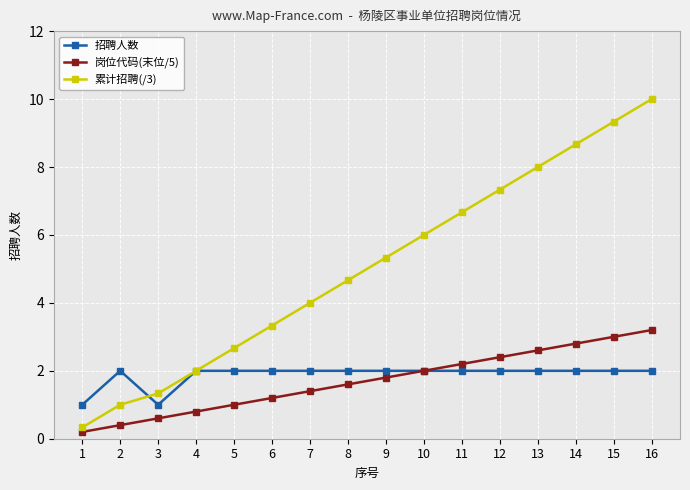

How many values in the 累计招聘(/3) series exceed 5?

8